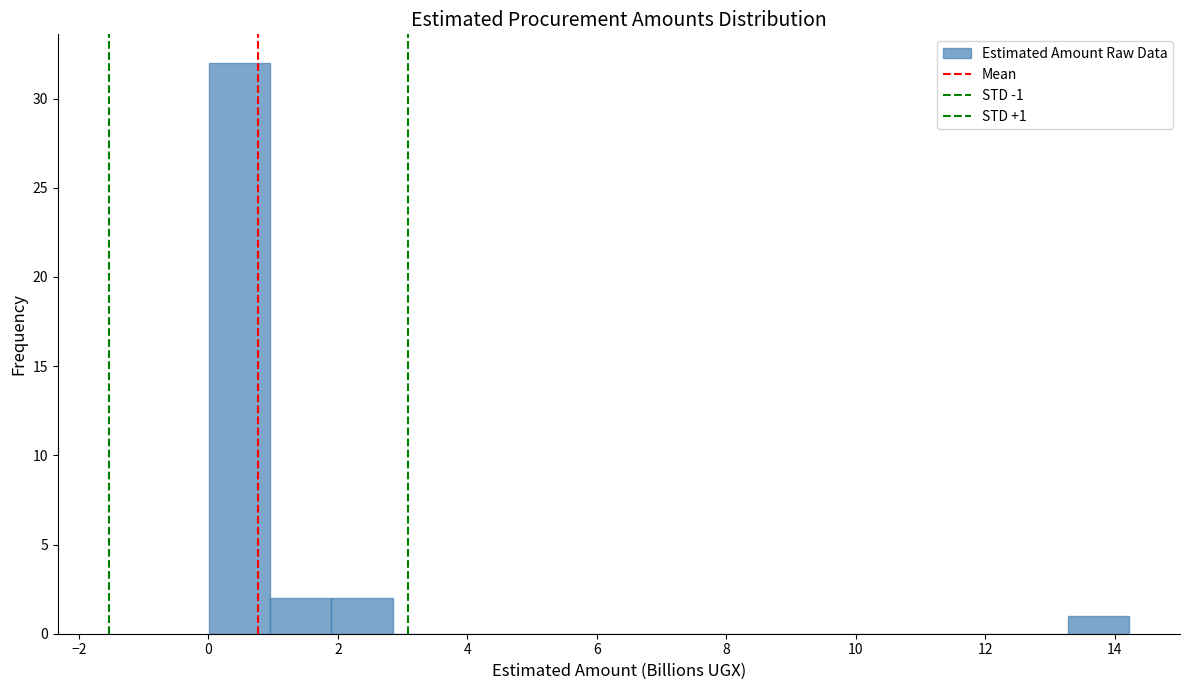

Over which range of the x-axis is the bar tallest?

0.0 to 1.0